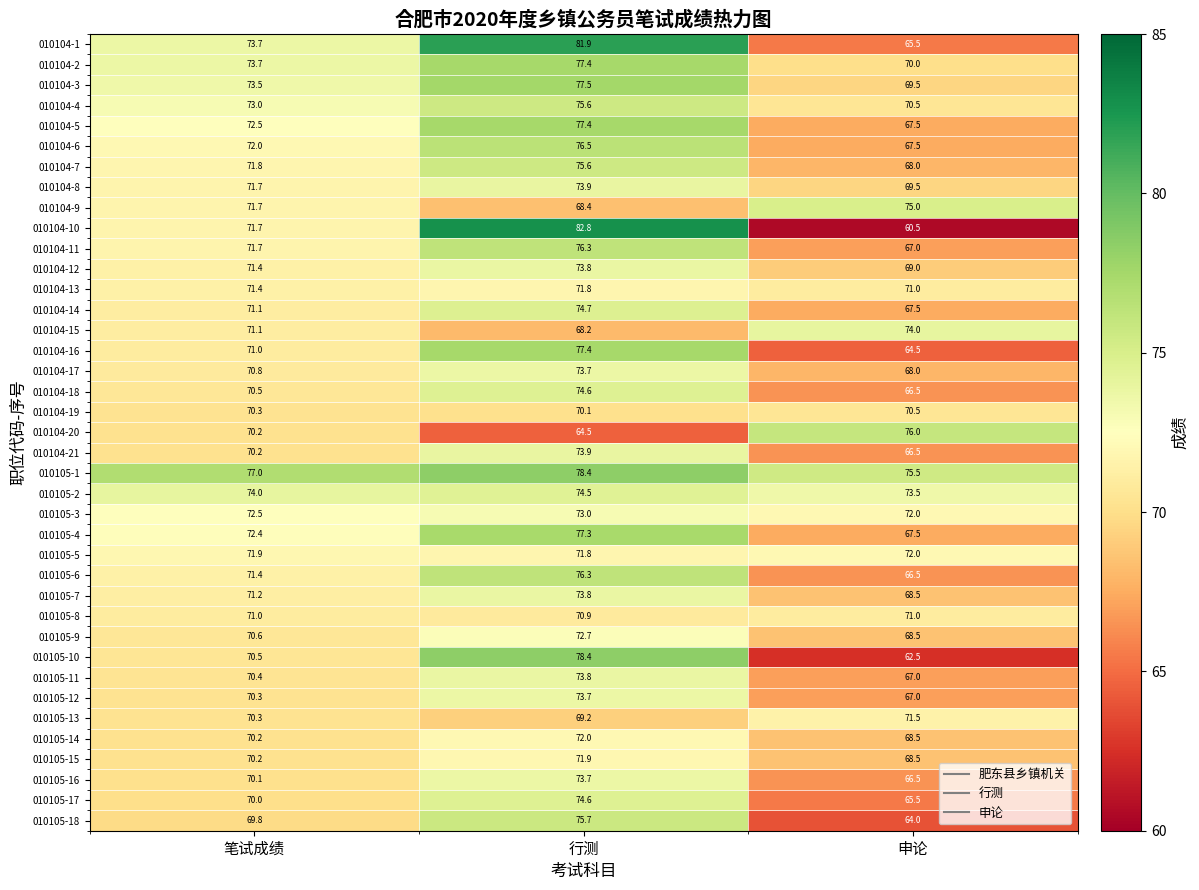

True or false: 010105-13 has a value of 26.8 at 申论.

False